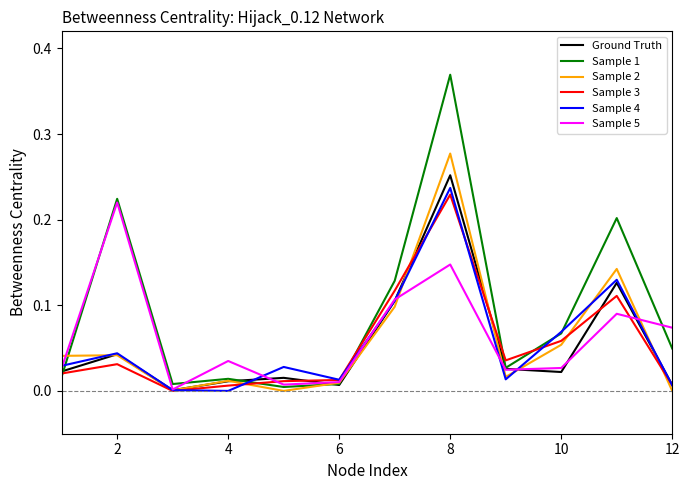

Which series has the largest total across all categories?

Sample 1